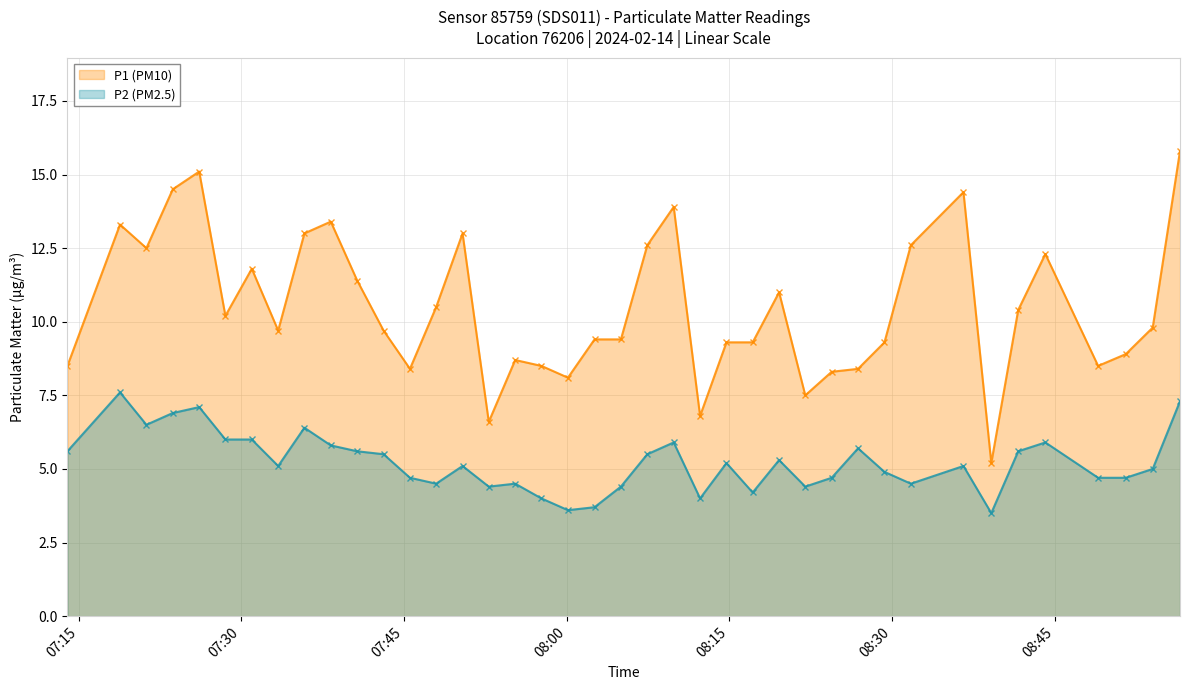

Where does the P1 (PM10) series first go above 9?

2024-02-14T07:18:49